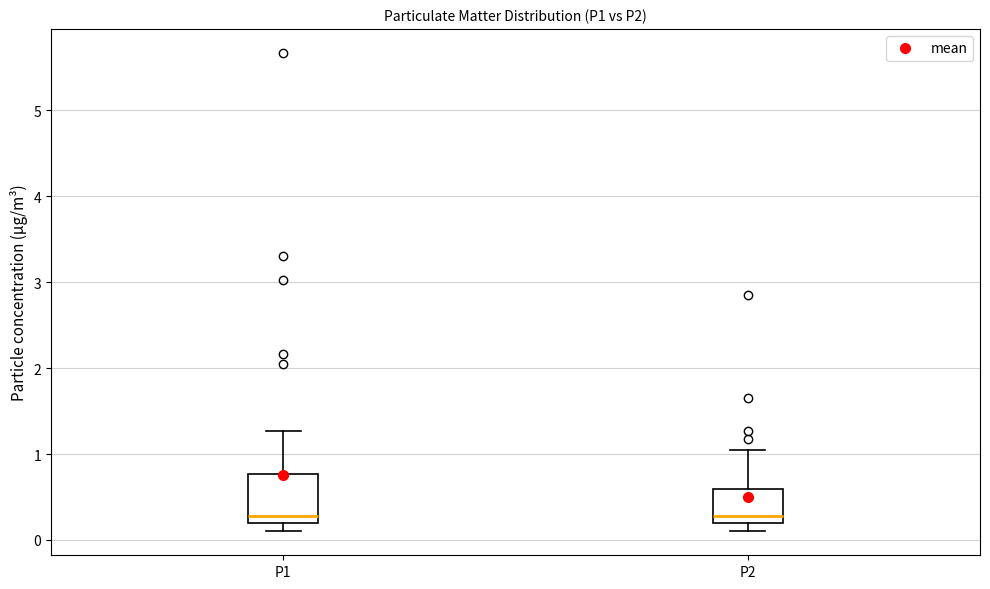

Which box is the tallest, from its lower edge to its upper edge?

P1